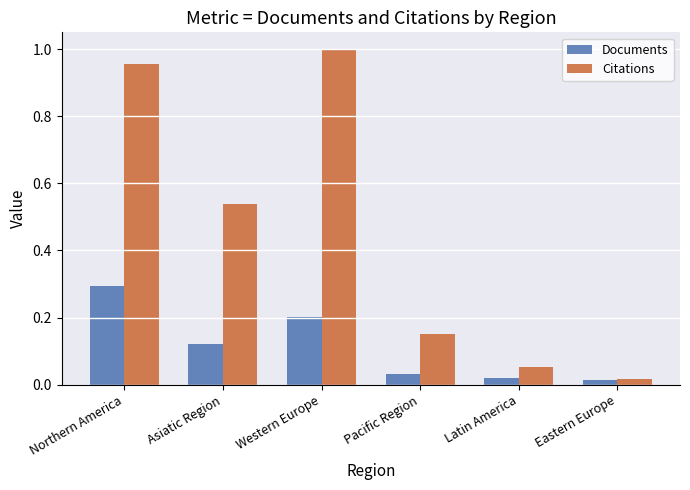

Which label corresponds to the largest value in the chart?

Western Europe